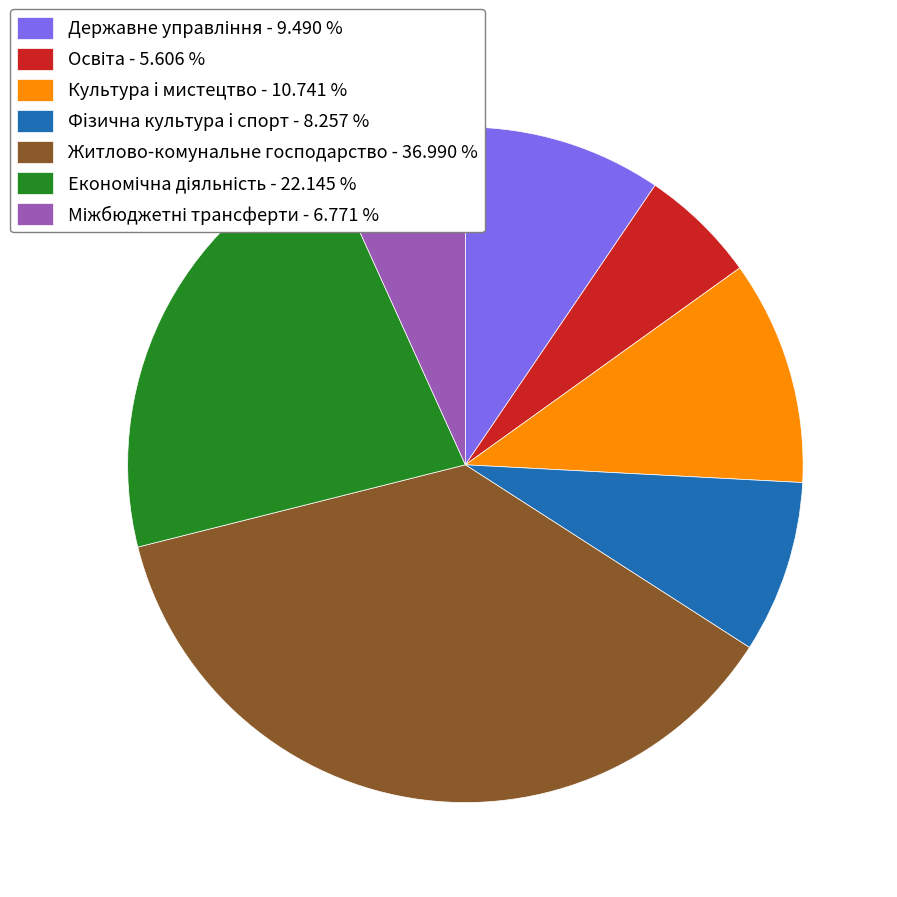

Does any single category account for the majority?

No